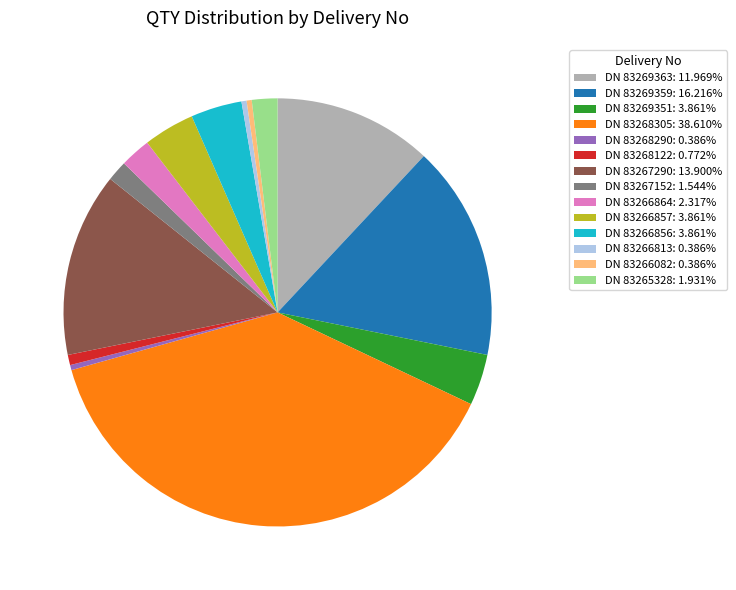

Is there a majority slice in this chart?

No